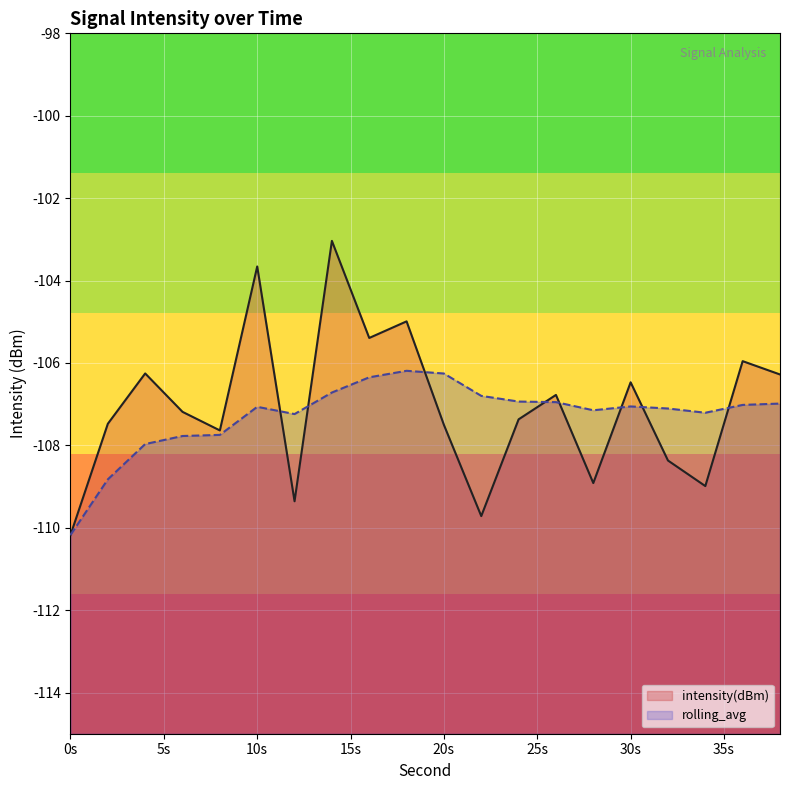

How many interior local peaks does the intensity(dBm) series have?

7